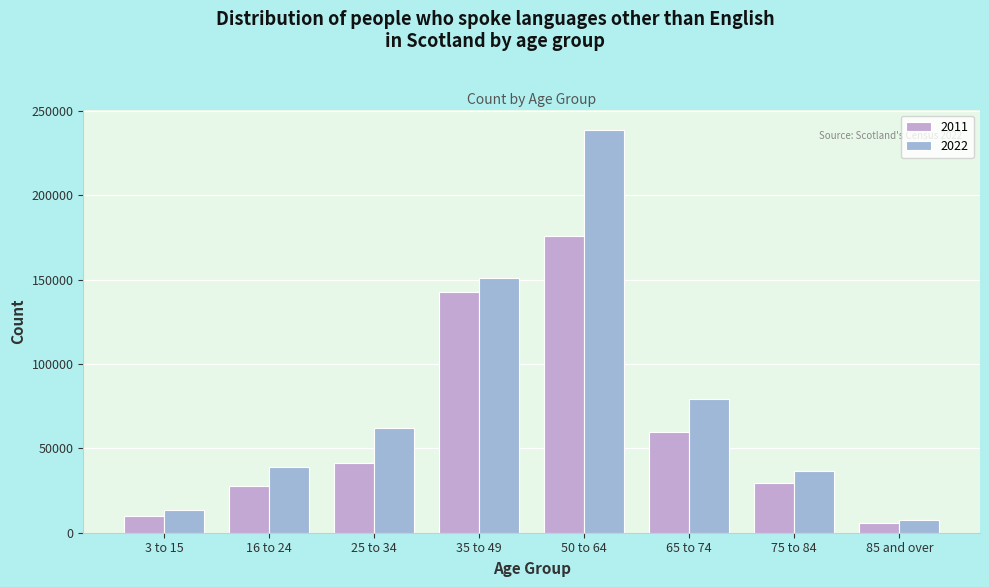

Are the bars grouped side by side (vs. stacked)?

Yes